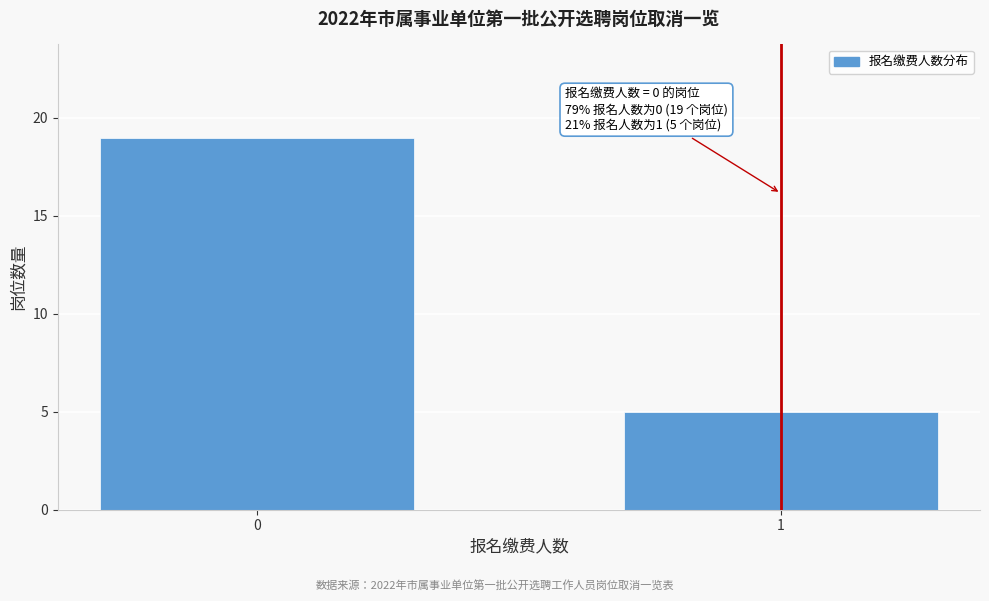

Reading left to right, list all the values displayed in this chart.

19	5